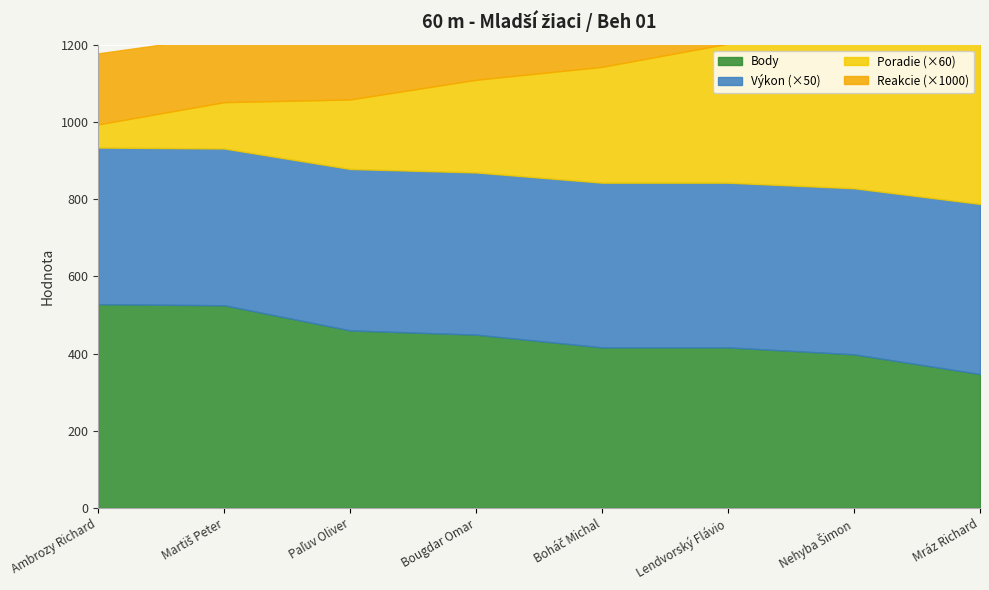

Count the Reakcie values in the range 0 to 1.

8